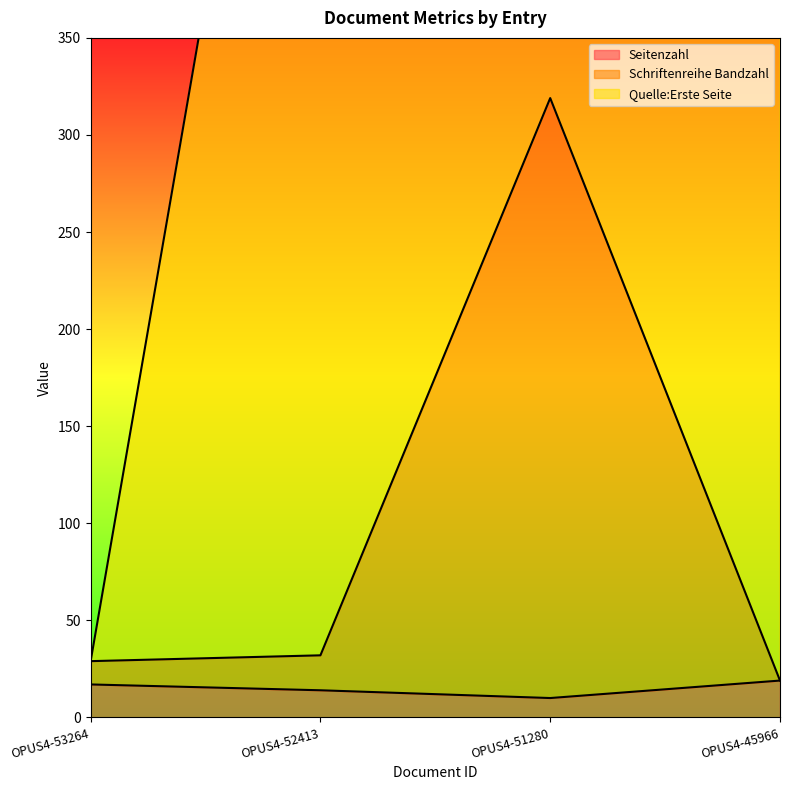

The value of Seitenzahl at OPUS4-53264 is 5. True or false?

False